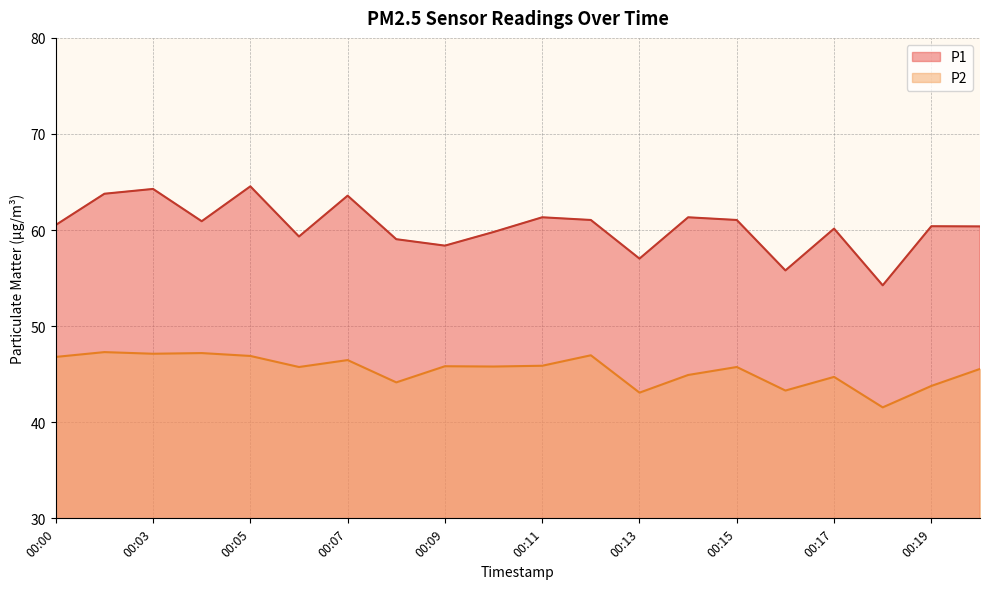

Reading right to left, extract all data points from this chart.

P1: 00:20=60.4	00:19=60.4	00:18=54.2	00:17=60.1	00:16=55.8	00:15=61.0	00:14=61.3	00:13=57.0	00:12=61.0	00:11=61.3	00:10=59.8	00:09=58.4	00:08=59.0	00:07=63.6	00:06=59.3	00:05=64.5	00:04=60.9	00:03=64.3	00:02=63.8	00:00=60.5
P2: 00:20=45.5	00:19=43.8	00:18=41.5	00:17=44.7	00:16=43.3	00:15=45.8	00:14=44.9	00:13=43.1	00:12=47.0	00:11=45.9	00:10=45.8	00:09=45.8	00:08=44.1	00:07=46.5	00:06=45.8	00:05=46.9	00:04=47.2	00:03=47.1	00:02=47.3	00:00=46.8